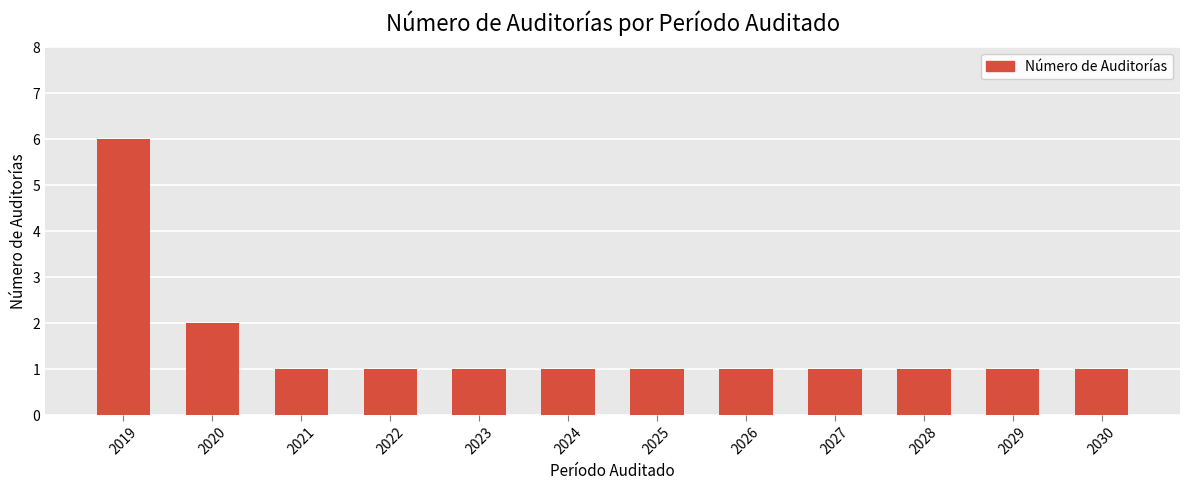

Is it true that the value at 2023 is 0?

False